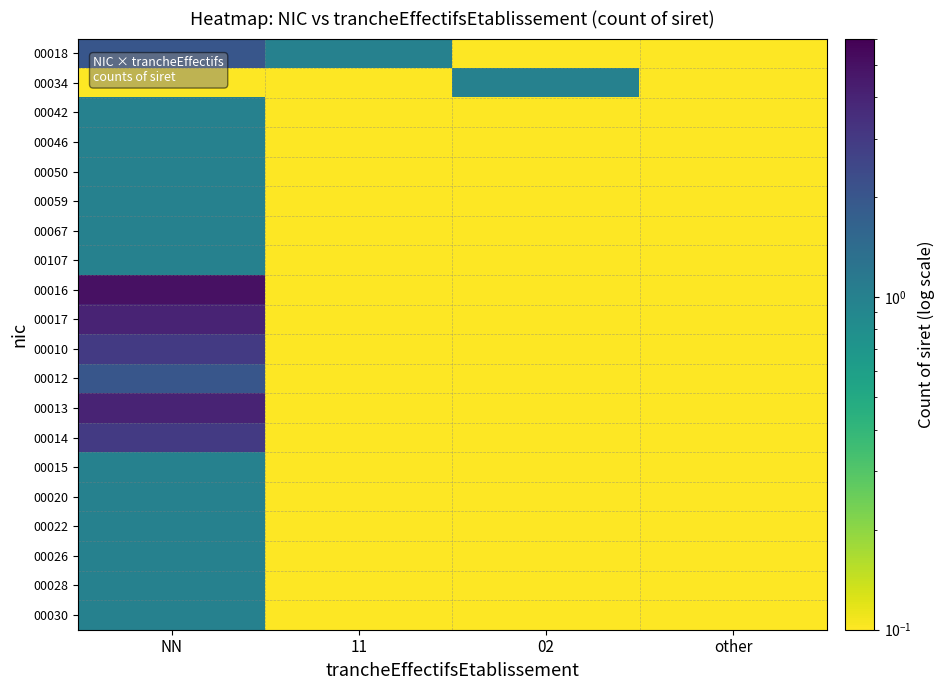

At which category is the sum across all series the highest?

NN